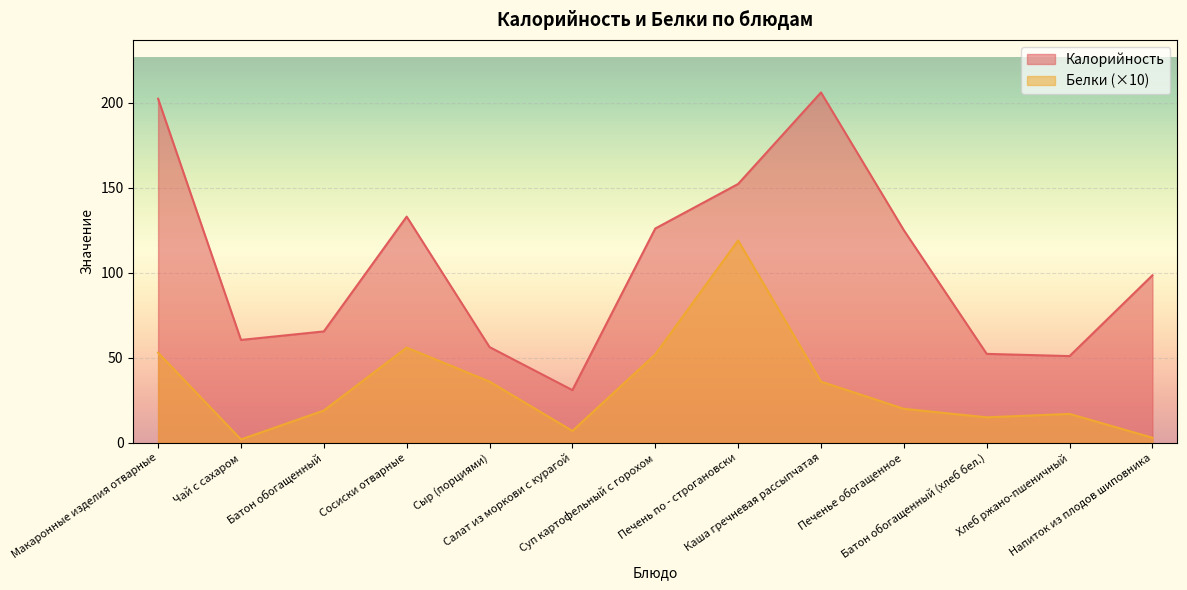

At which label does Белки first exceed 20?

Макаронные изделия отварные